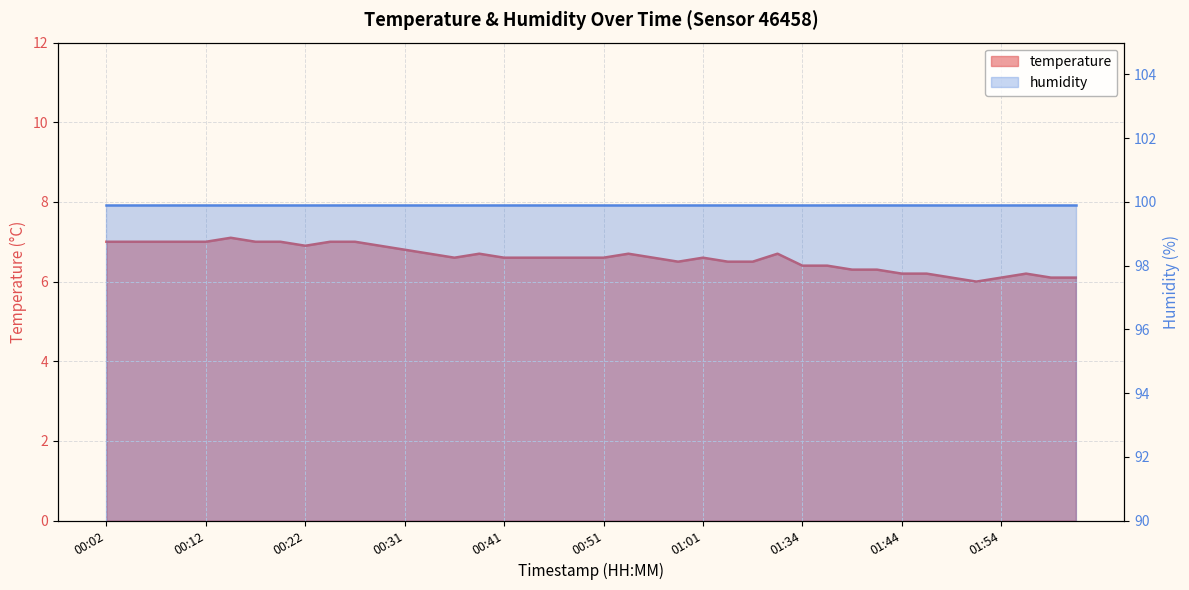

The value at 00:36 is 1.5. True or false?

False